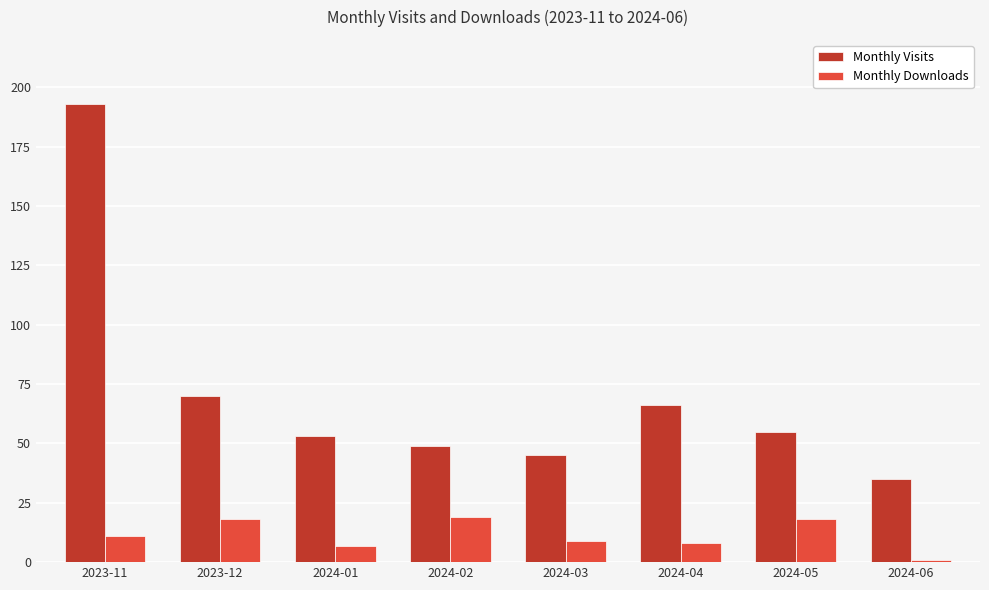

Which series has the largest range (max minus min)?

Monthly Visits